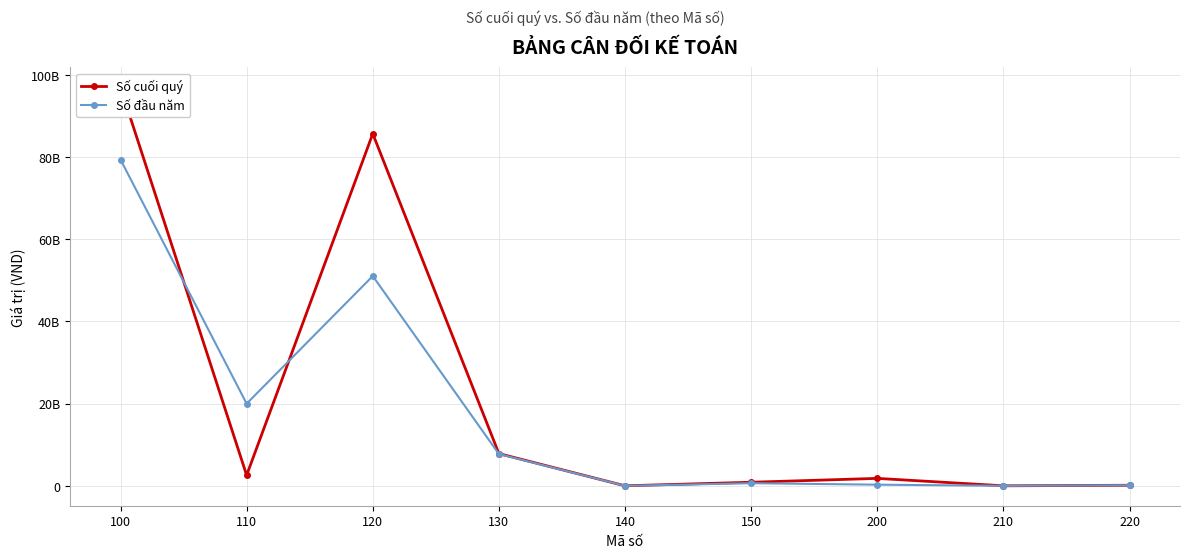

True or false: Số cuối quý and Số đầu năm cross at least once.

True